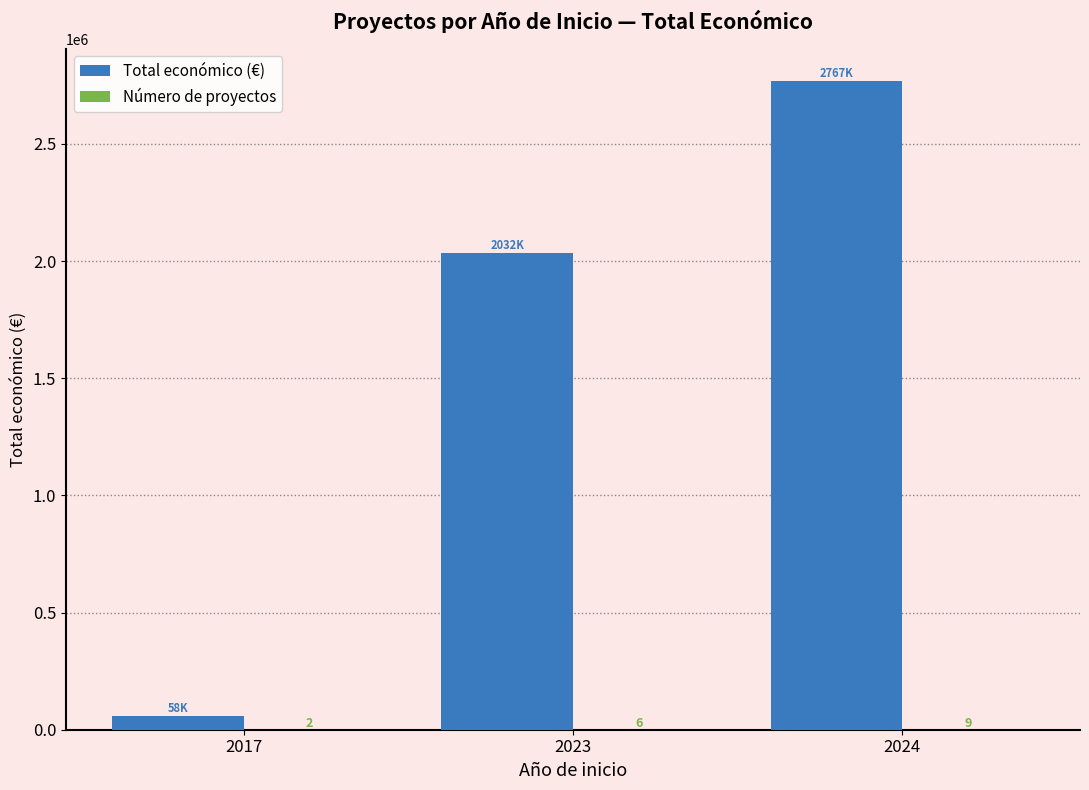

Between 2017 and 2023, which series saw the biggest shift?

Total económico (€)